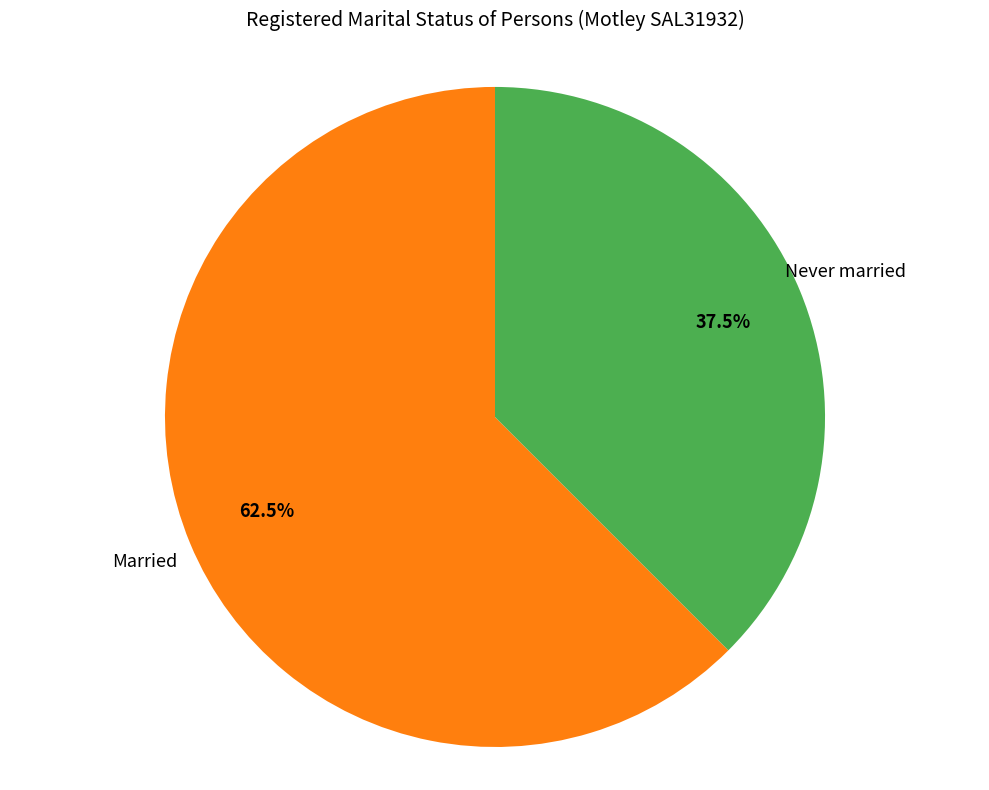

Is there any slice that represents more than half of the pie?

Yes